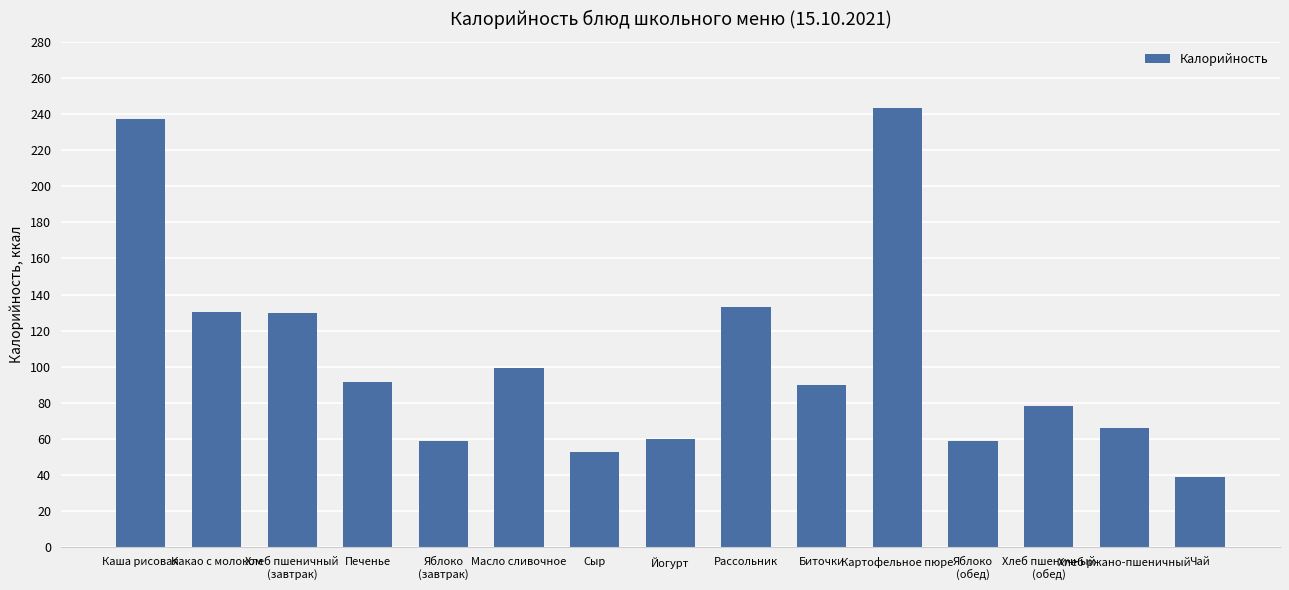

What is the approximate value at Яблоко
(завтрак)?

58.8